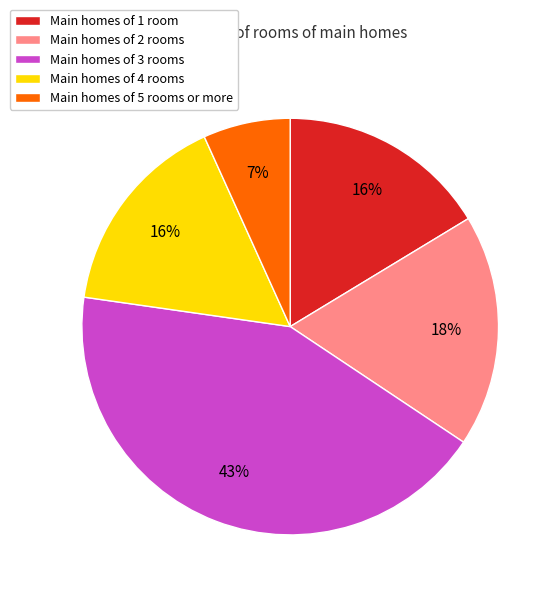

What is the smallest slice in the pie chart?

Main homes of 5 rooms or more